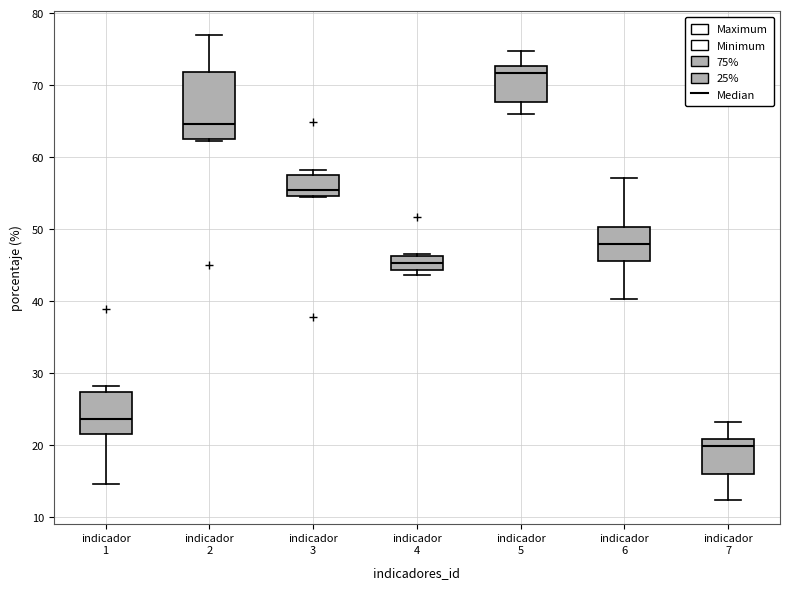

Which box has the lowest median line?

indicador 7